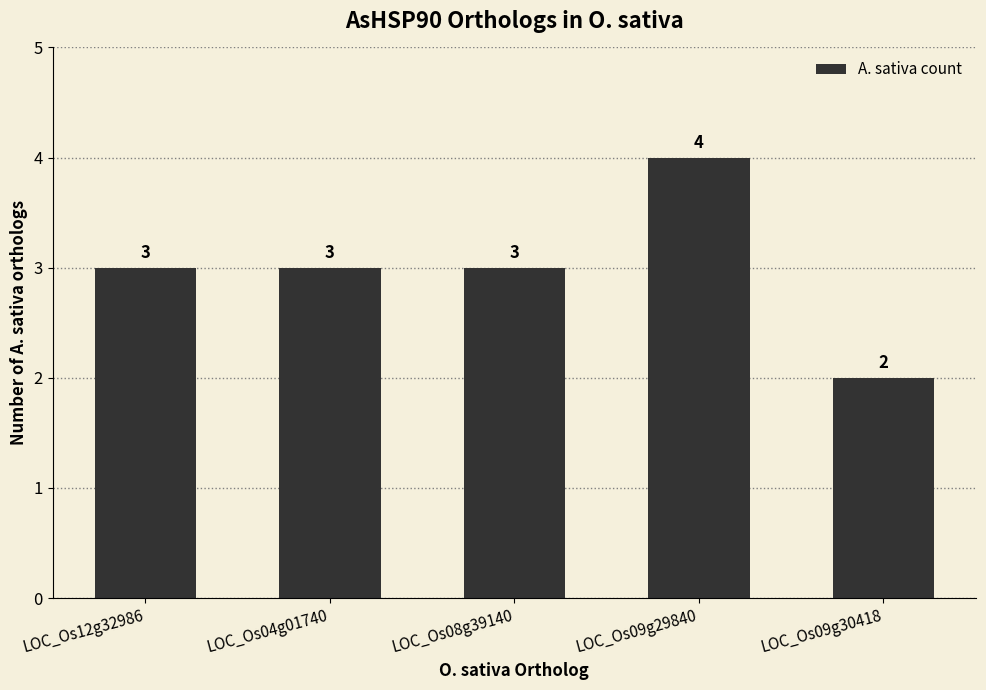

Reading right to left, transcribe all the data shown in this chart.

2	4	3	3	3